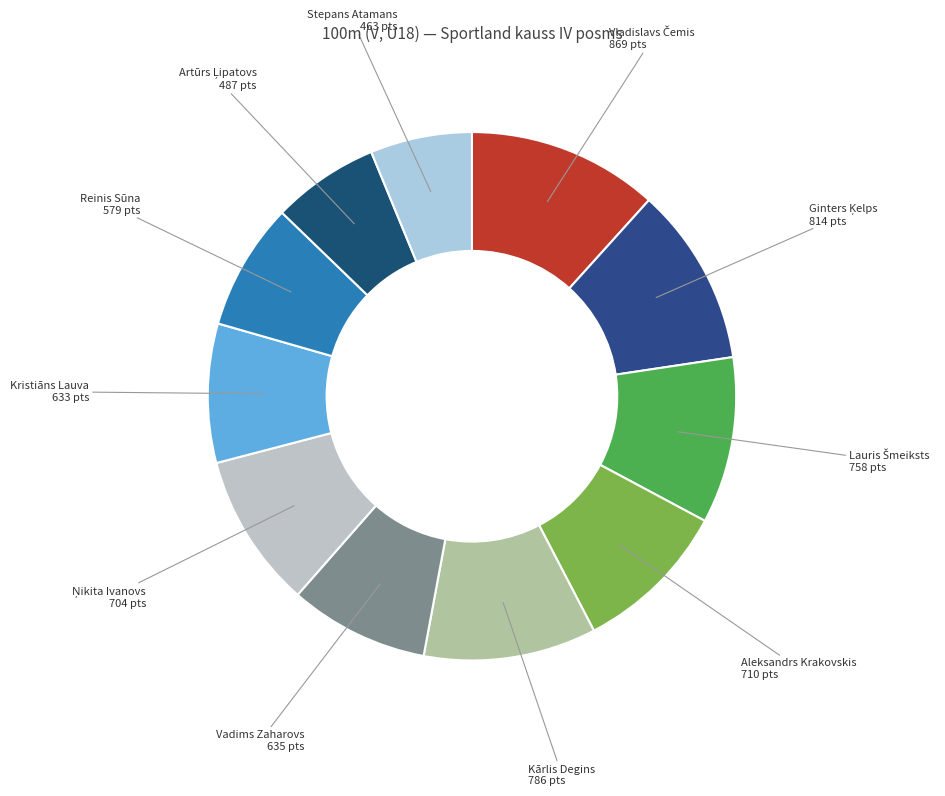

Is there a majority slice in this chart?

No